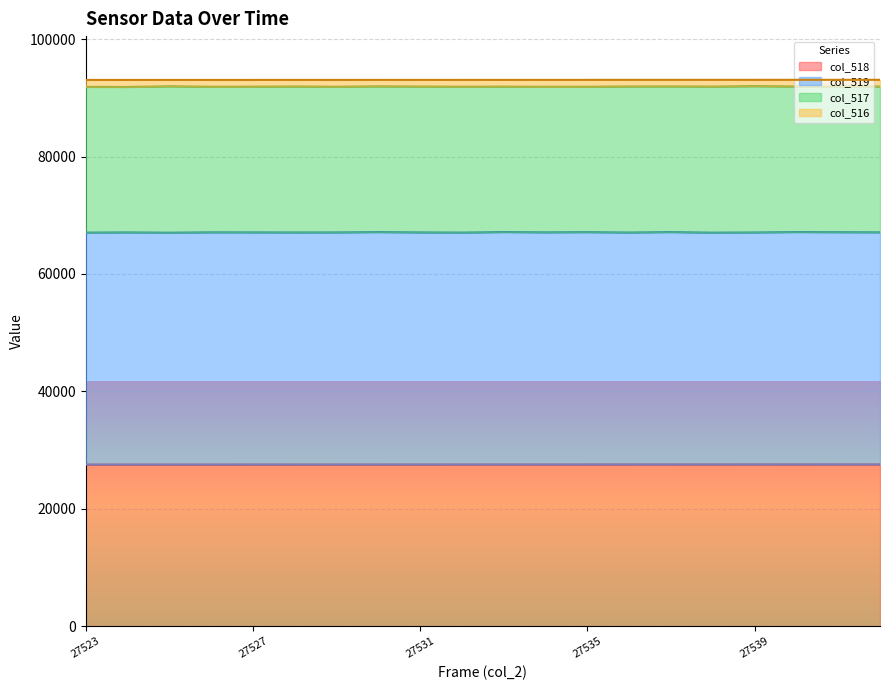

Is it true that col_518 equals 27523 at 27523?

True